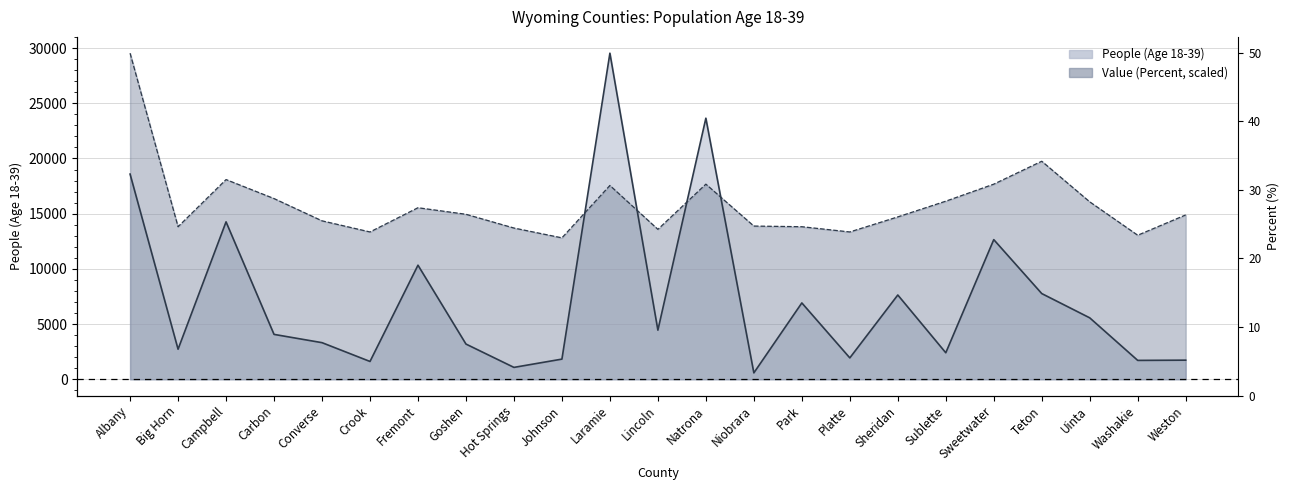

After their last crossing, which series has the higher values: Value (Percent) or People (Age 18-39)?

Value (Percent)